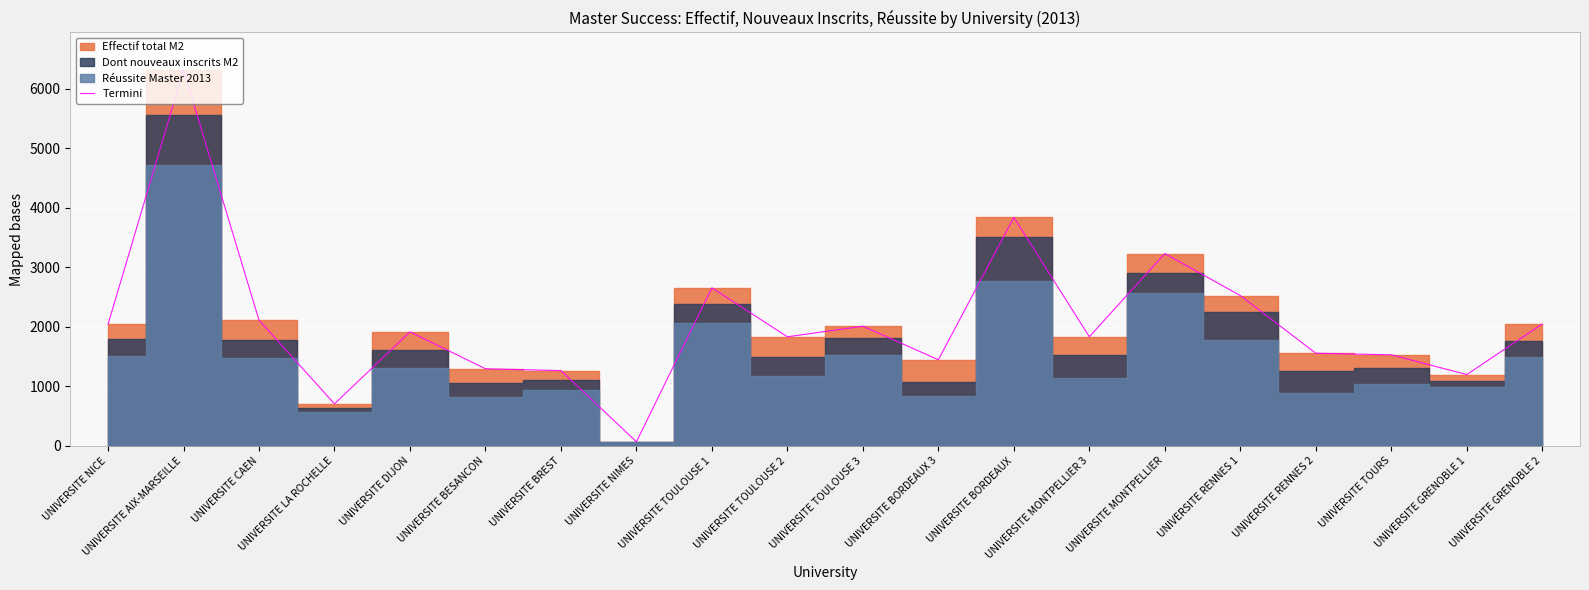

Reading left to right, extract all data points from this chart.

2042	6316	2112	705	1915	1295	1264	68	2655	1832	2010	1446	3839	1833	3231	2525	1556	1529	1197	2048